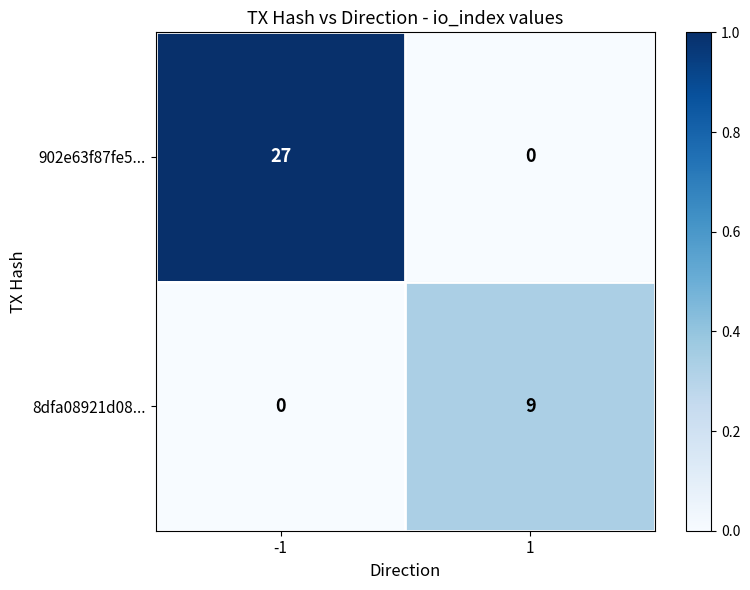

Which series has the largest total across all categories?

902e63f87fe5...